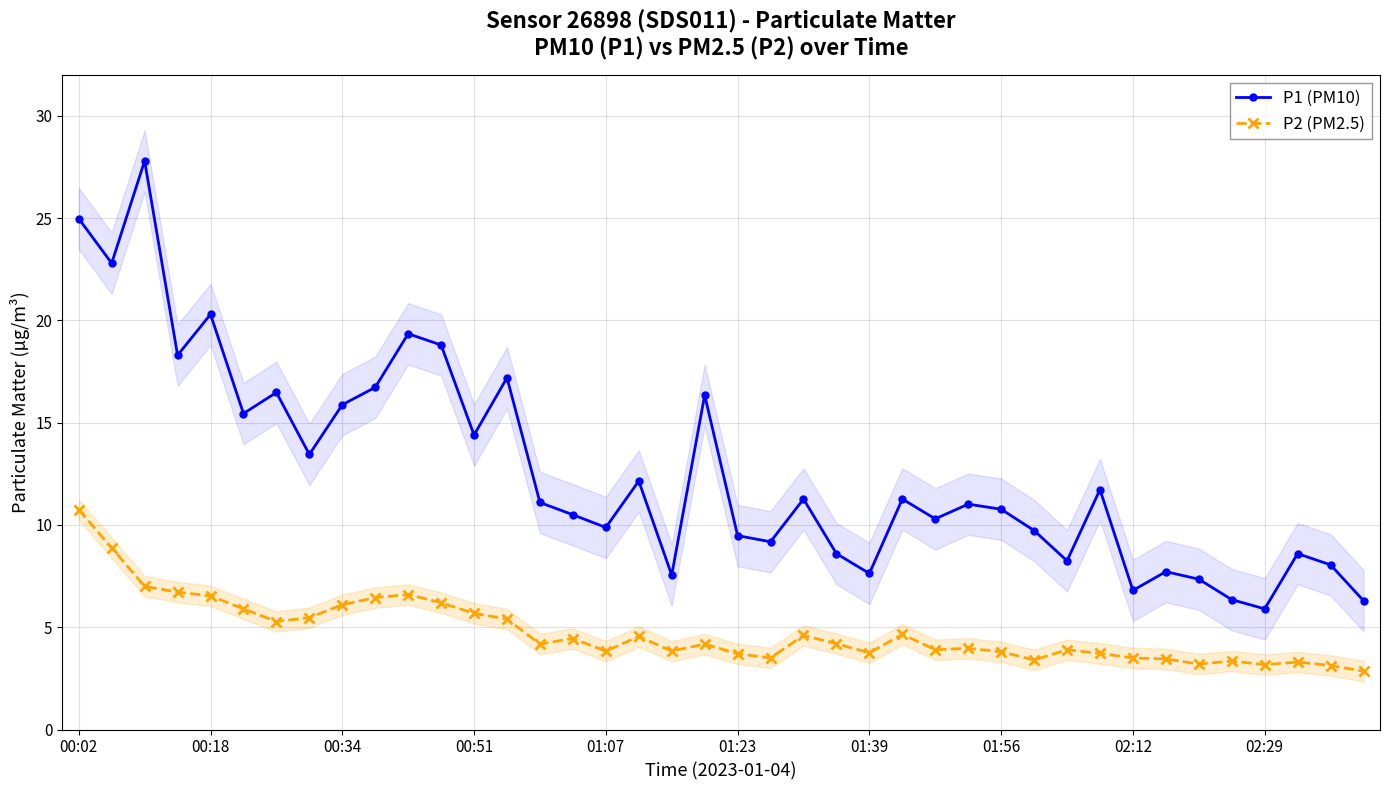

In P2 (PM2.5), how many points are higher than both neighbors (excluding endpoints)?

10